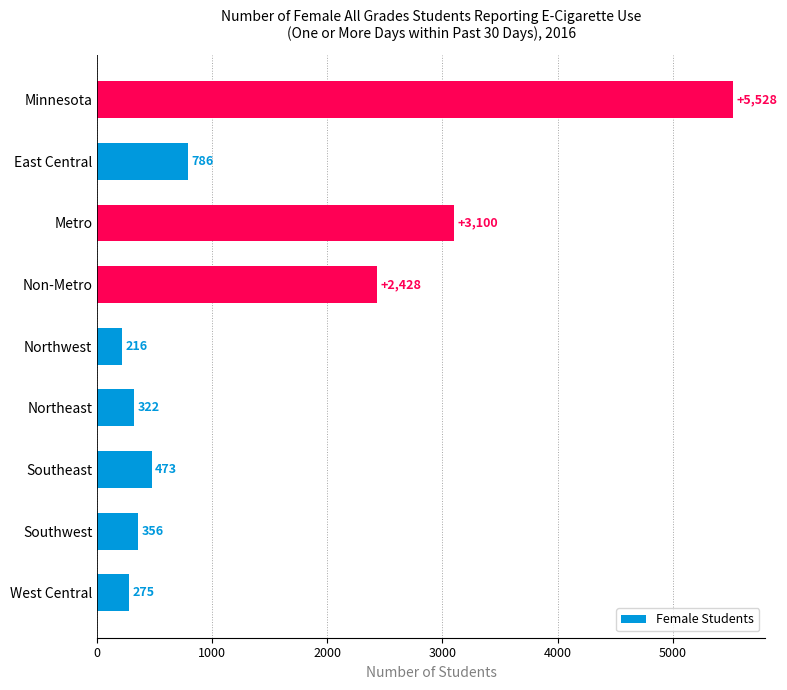

What is the approximate value at Northwest?

216